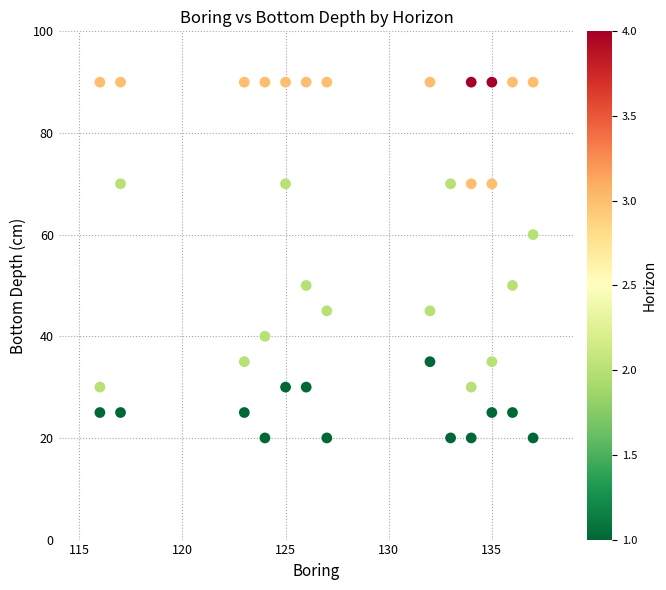

What is the range of Y values (max minus min)?

70